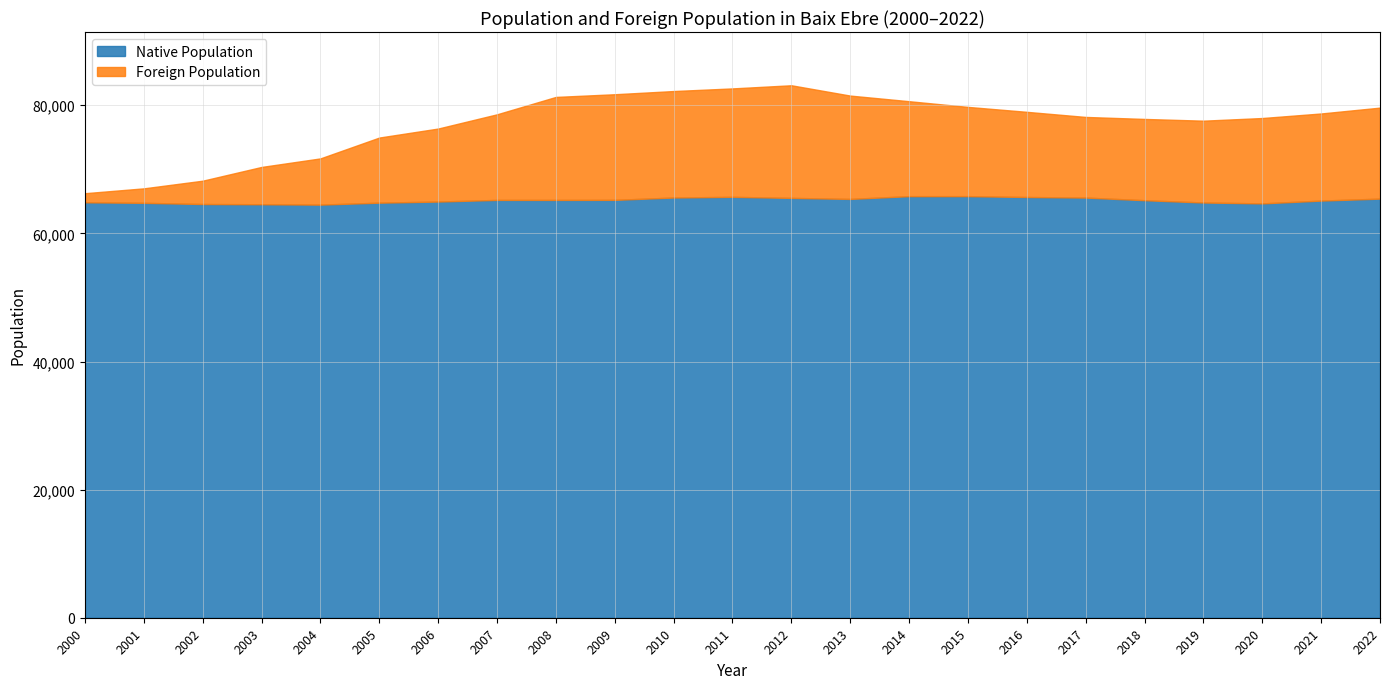

Rank the categories by Foreign Population value from highest to lowest.

2012, 2011, 2010, 2009, 2013, 2008, 2014, 2022, 2015, 2021, 2007, 2020, 2016, 2019, 2018, 2017, 2006, 2005, 2004, 2003, 2002, 2001, 2000